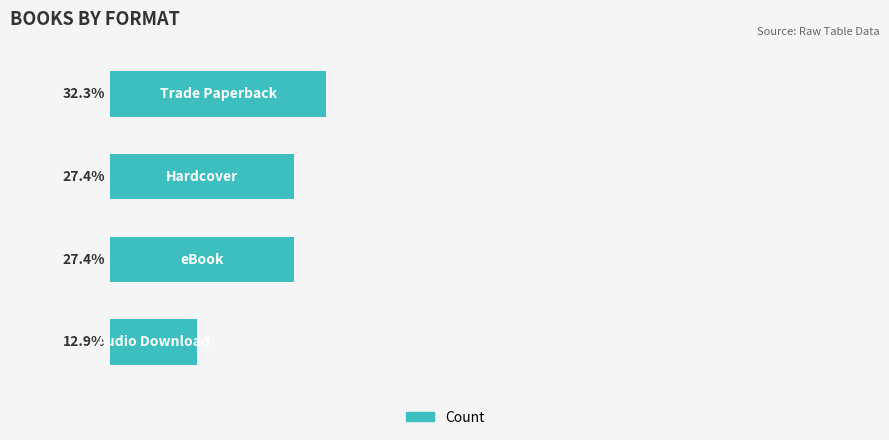

Does the chart contain any negative values?

No